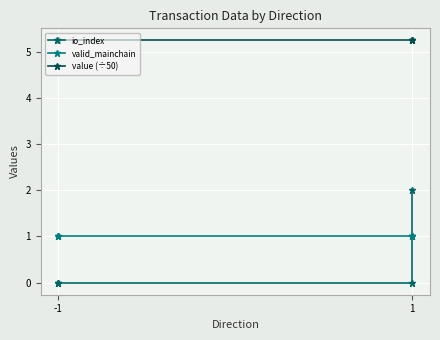

True or false: io_index and valid_mainchain cross at least once.

False